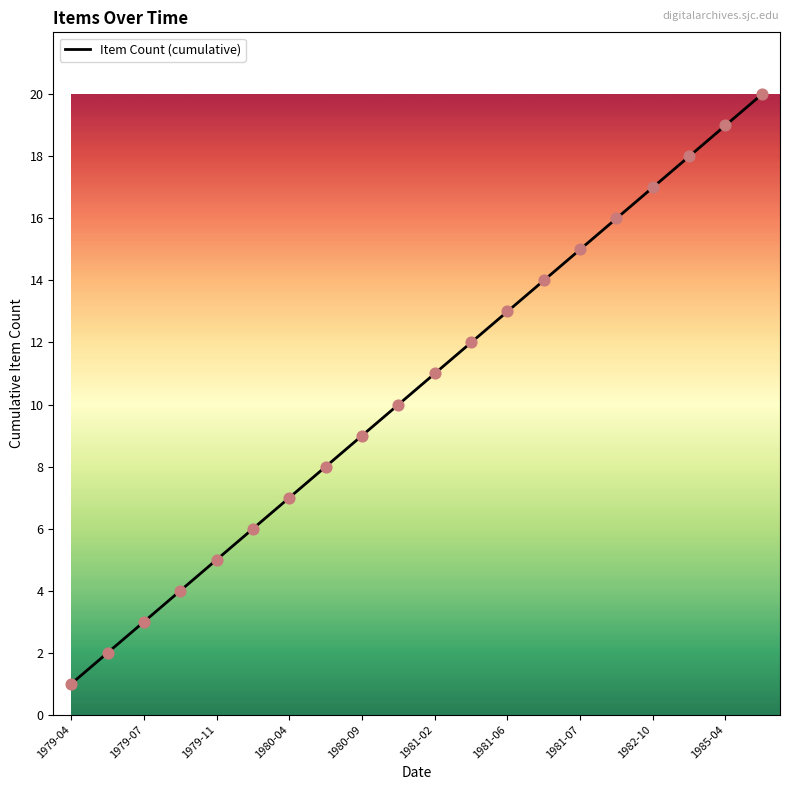

What is the maximum value shown in the chart?

20